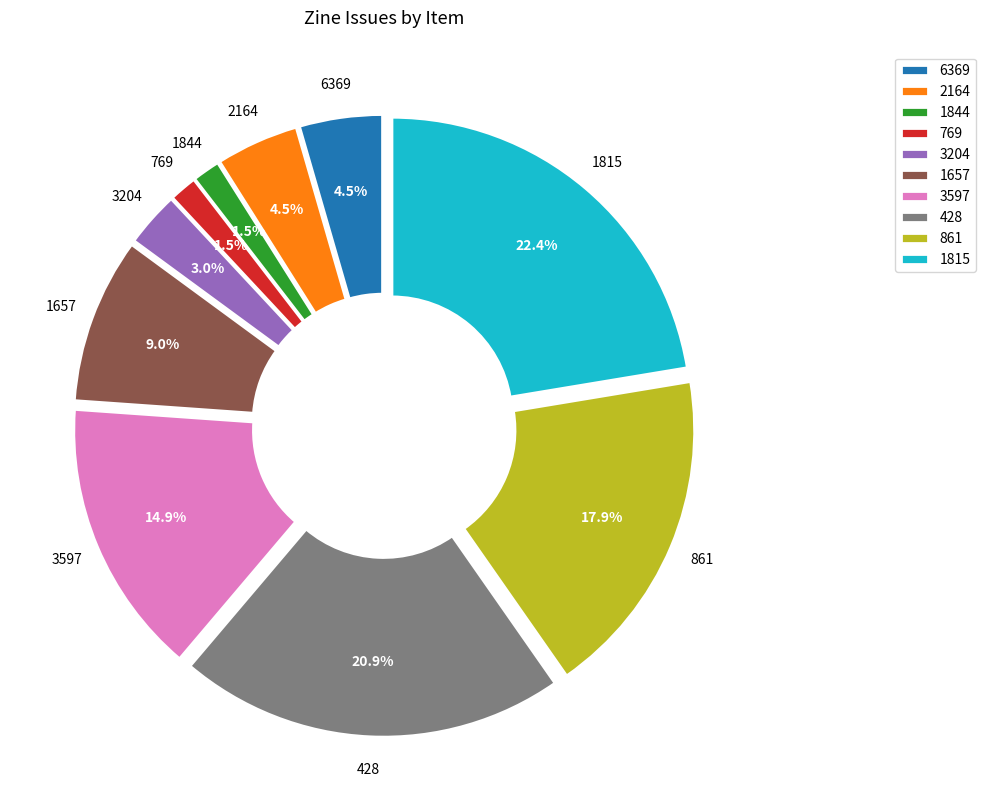

To the nearest percent, what is the difference between the 1657 and 2164 slice percentages?

4%